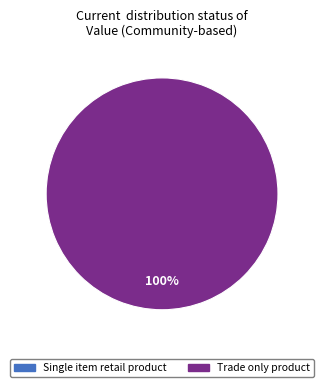

To the nearest percent, what is the difference between the Single item retail product and Trade only product slice percentages?

100%